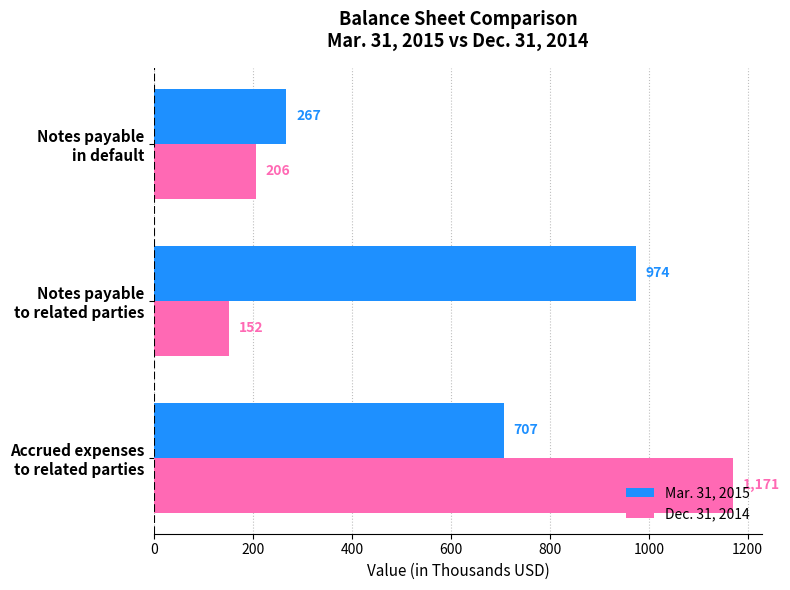

Rank the series by their maximum value, from lowest to highest.

Mar. 31, 2015, Dec. 31, 2014